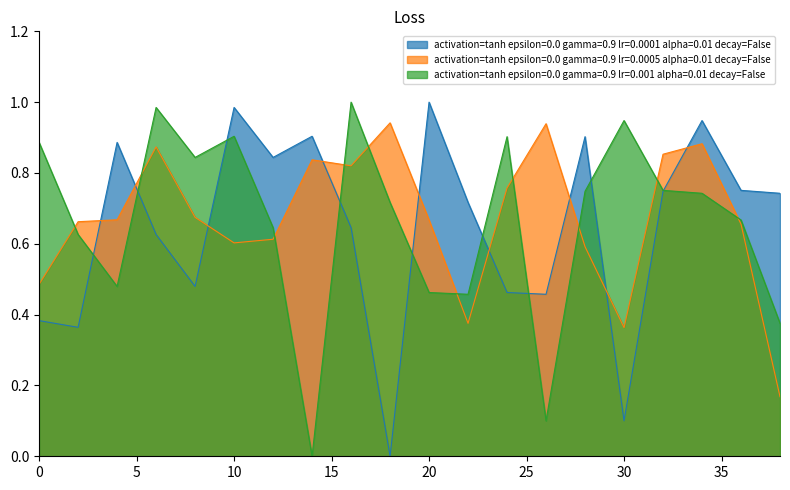

What is the maximum value for activation=tanh epsilon=0.0 gamma=0.9 lr=0.0001 alpha=0.01 decay=False?

1.0